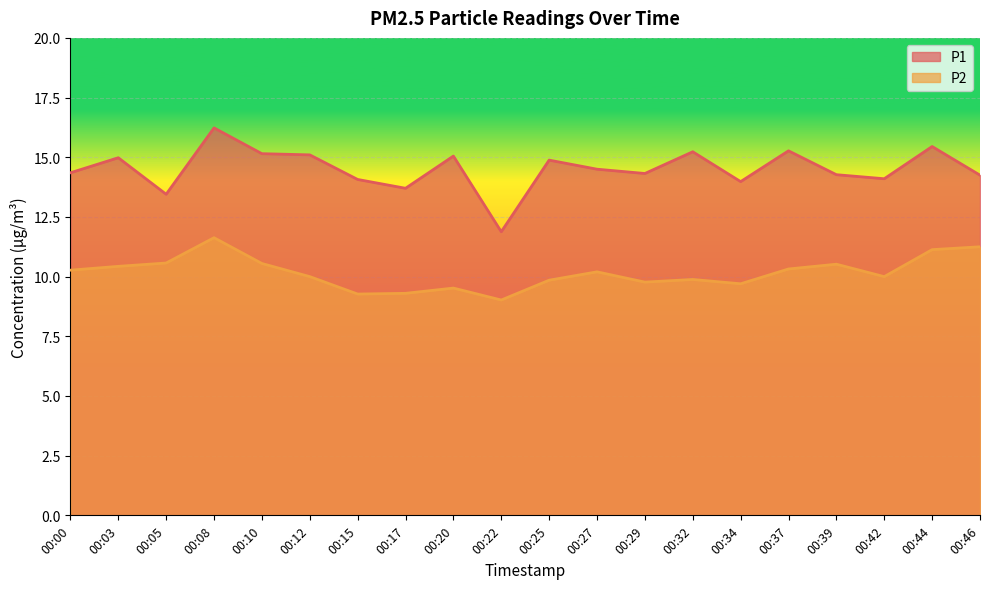

At 00:12, list the series in order from largest to smallest.

P1, P2